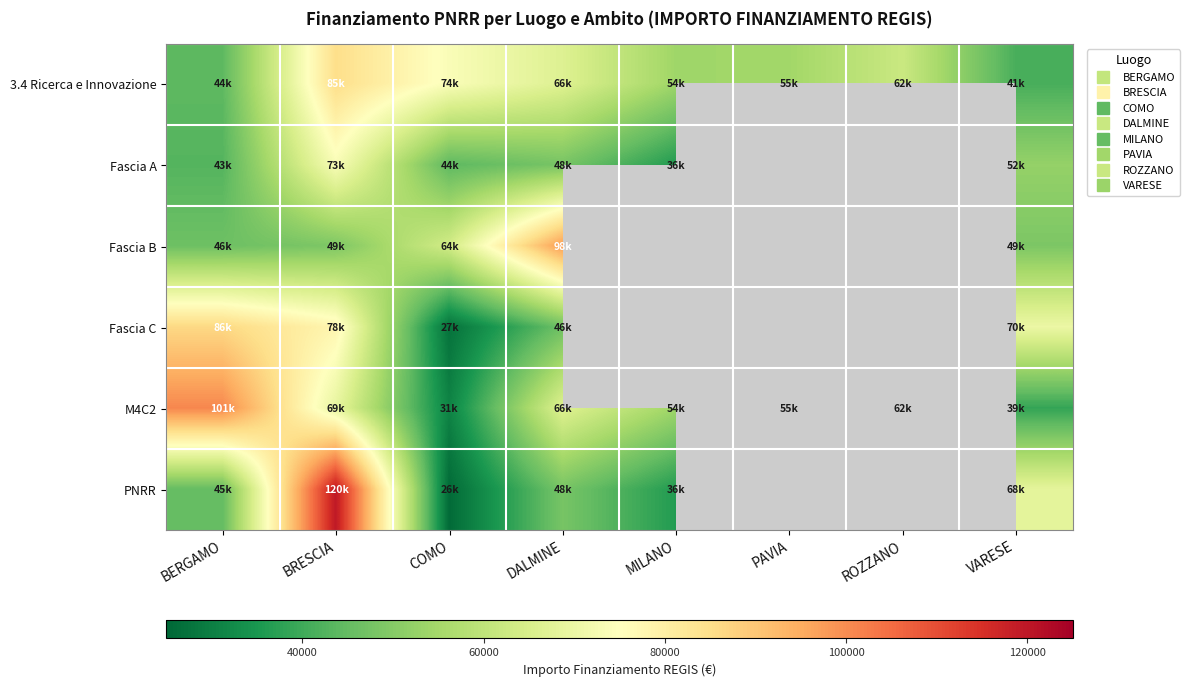

What is the smallest value displayed?

25842.4